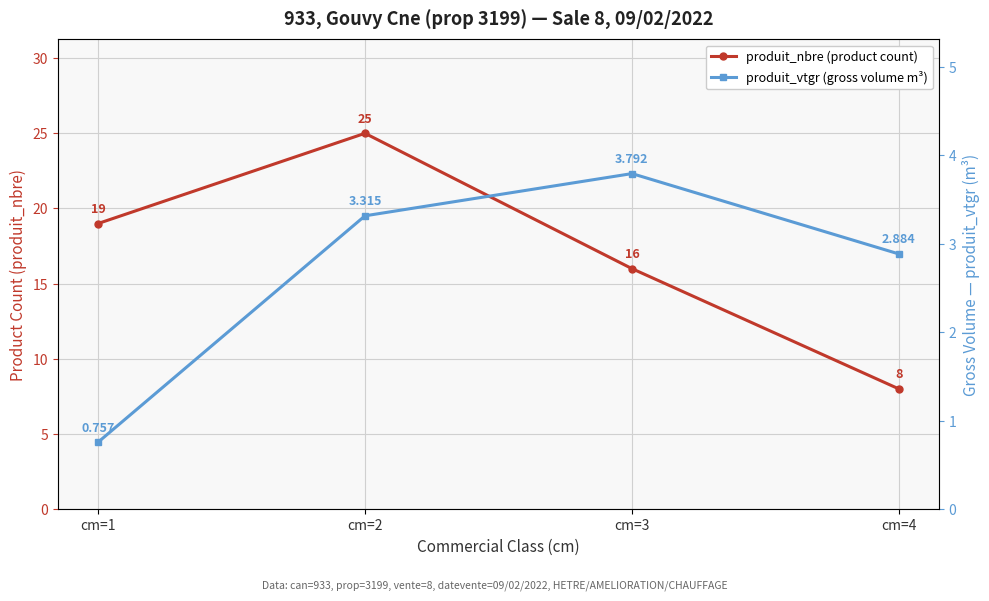

Between cm=1 and cm=2, which series saw the biggest shift?

produit_nbre (product count)